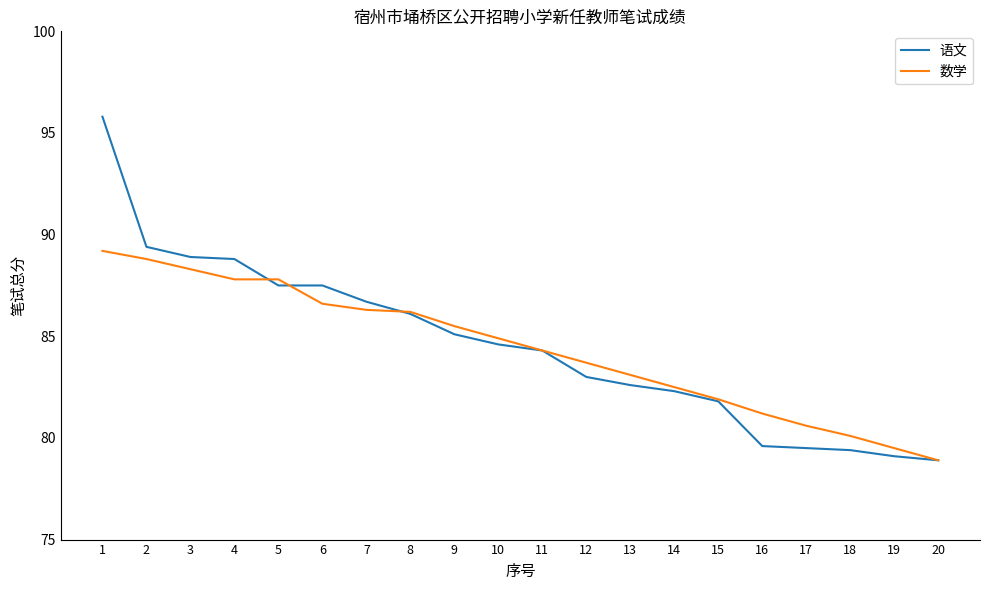

Is the value of 语文 at 5 greater than the value of 数学 at 16?

Yes